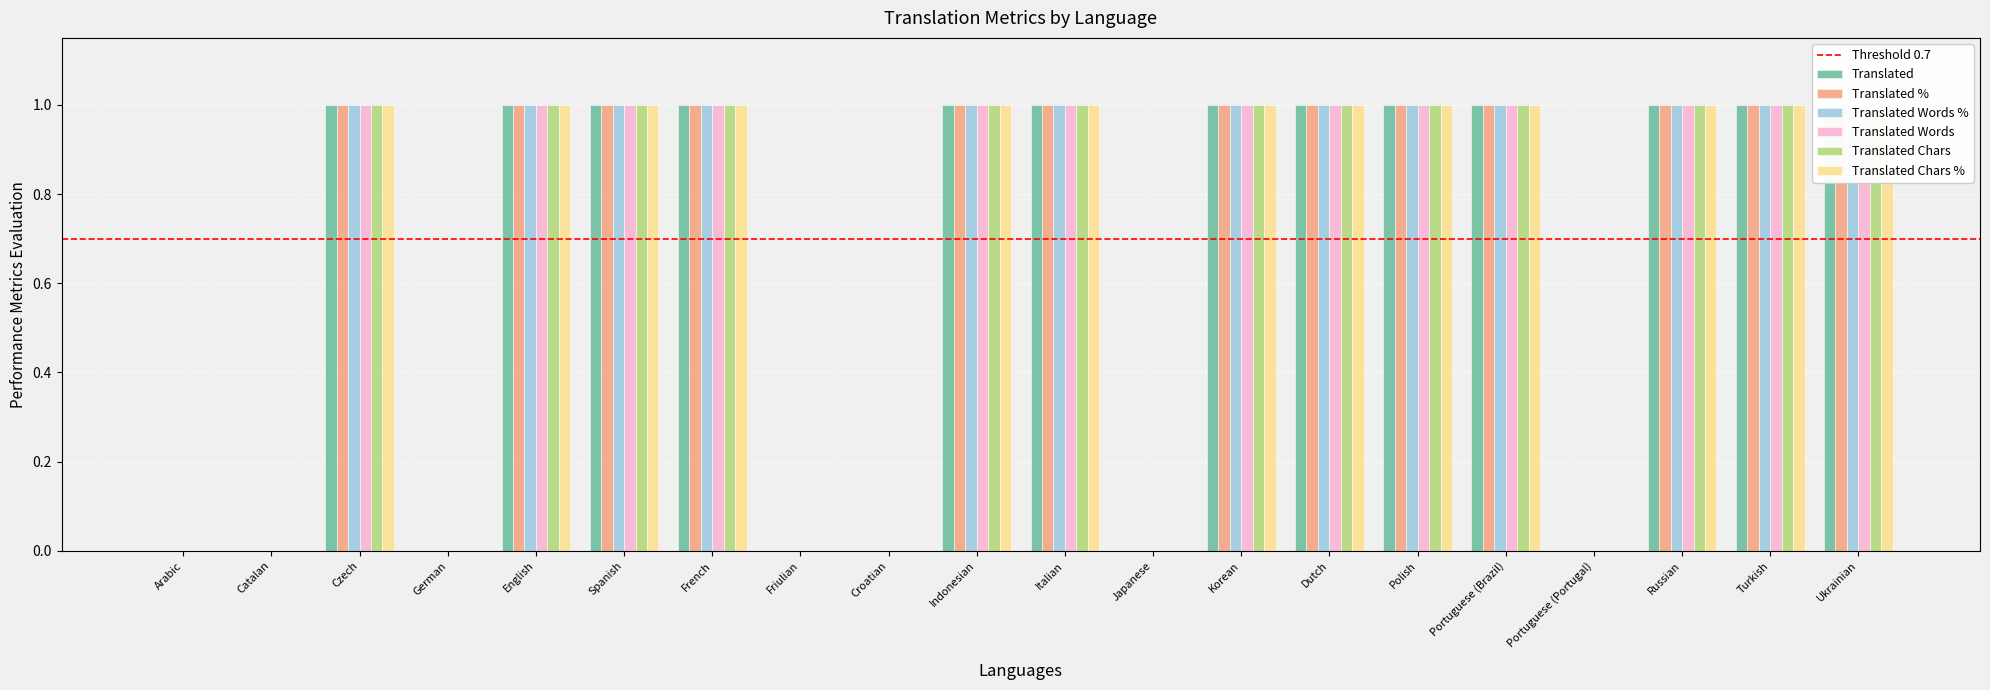

What position from the right is Portuguese (Brazil)?

5